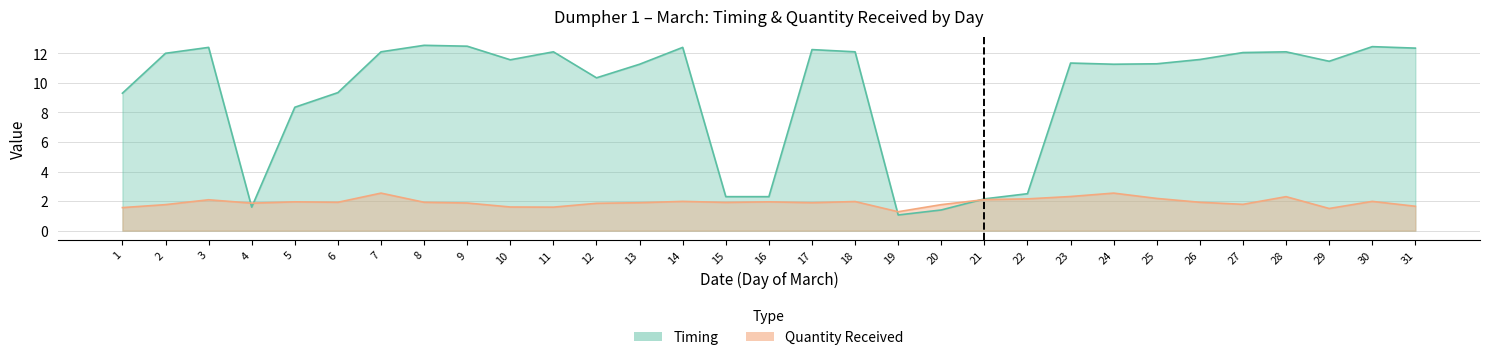

Reading right to left, transcribe all the data shown in this chart.

Timing: 12.3	12.4	11.5	12.1	12.1	11.6	11.3	11.3	11.3	2.5	2.1	1.4	1.1	12.1	12.2	2.3	2.3	12.4	11.3	10.3	12.1	11.6	12.5	12.5	12.1	9.3	8.3	1.6	12.4	12.0	9.3
Quantity Received: 1.6	2.0	1.5	2.3	1.8	1.9	2.2	2.5	2.3	2.1	2.1	1.8	1.3	2.0	1.9	1.9	1.9	2.0	1.9	1.9	1.6	1.6	1.9	1.9	2.5	1.9	1.9	1.9	2.1	1.8	1.6